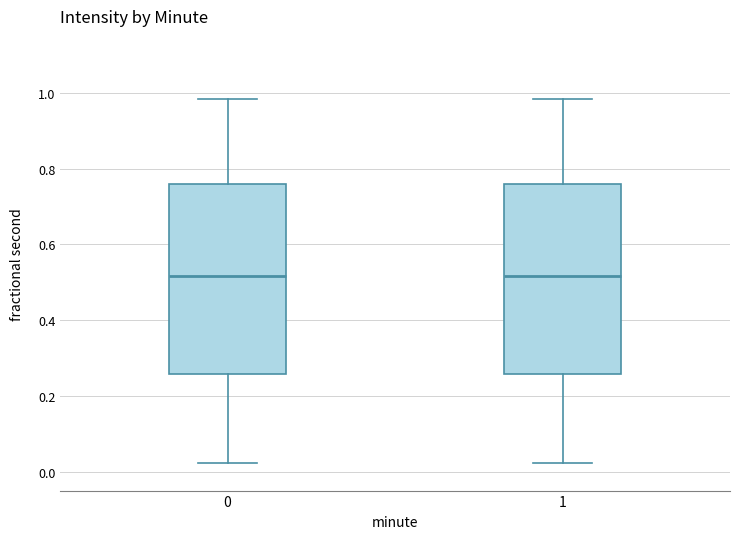

Where is the upper edge of the box at x = 0 on the y-axis? The values are not printed on the chart, so give them approximately, as read against the axis.

0.76